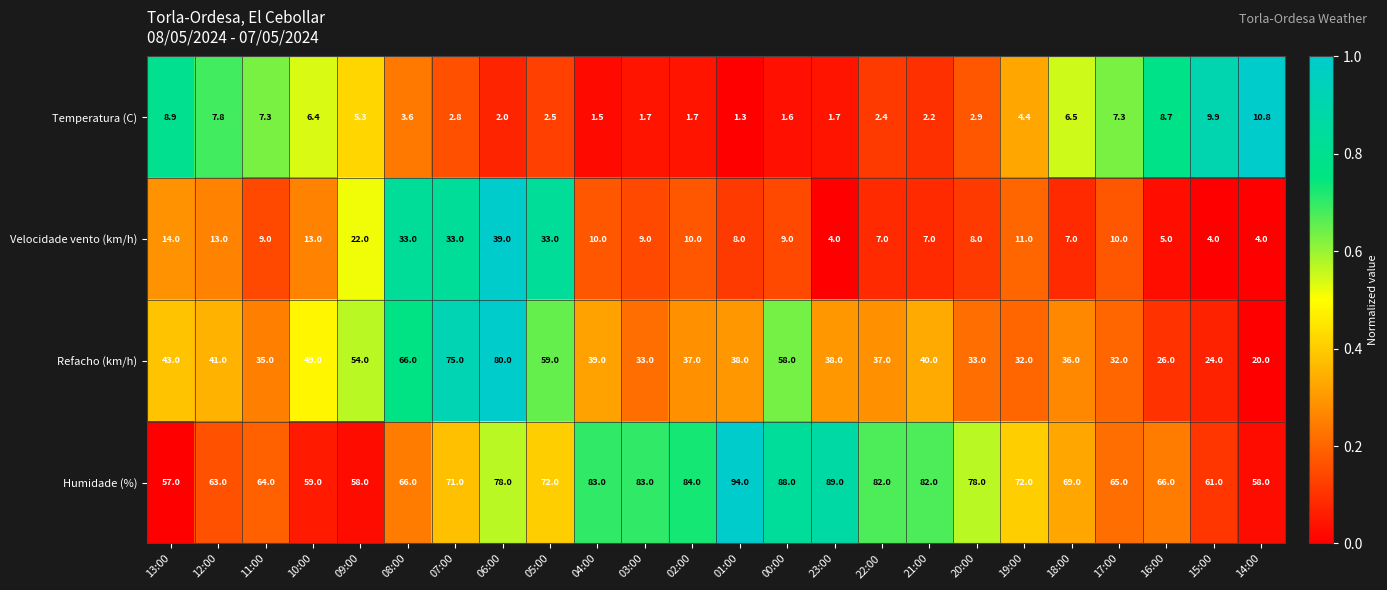

At which category is the sum across all series the highest?

06:00